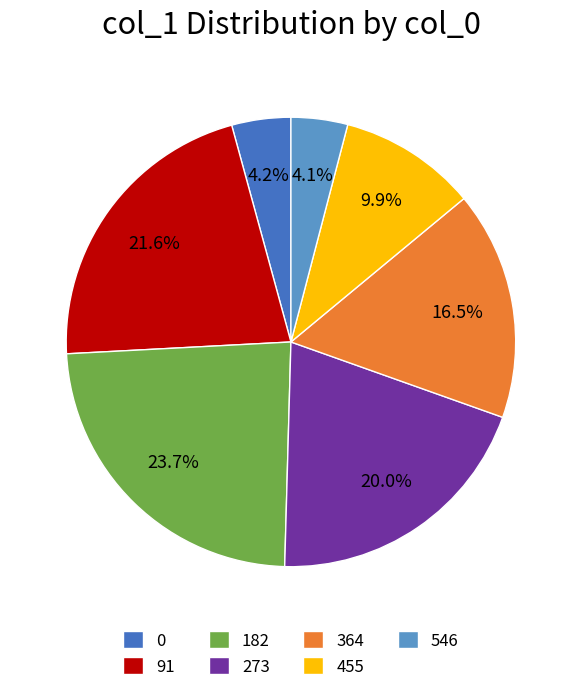

Which has a higher value, 455 or 273?

273